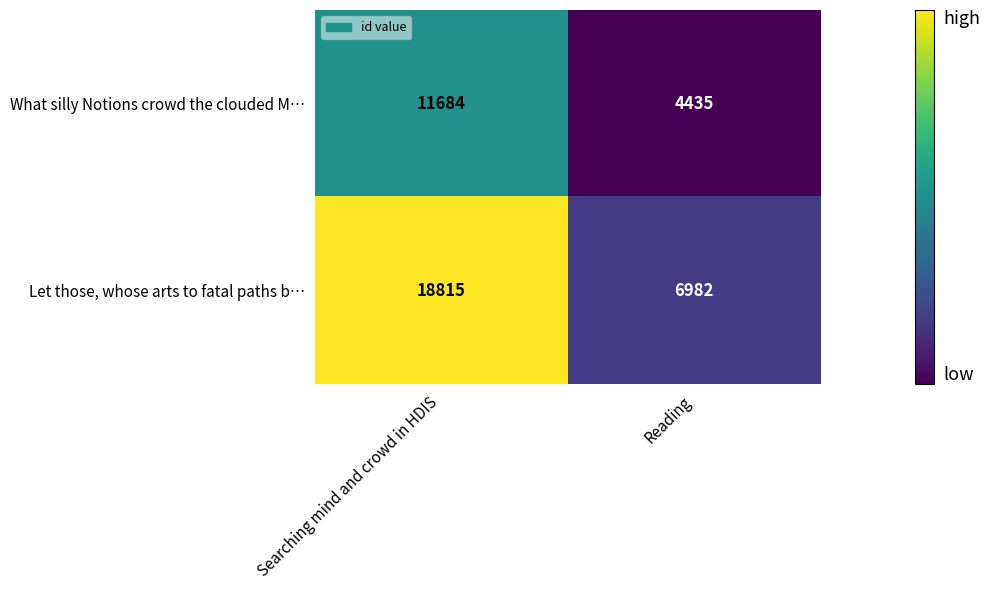

What is the sum of the Let those, whose arts to fatal paths b… values at Searching mind and crowd in HDIS and Reading?

25797